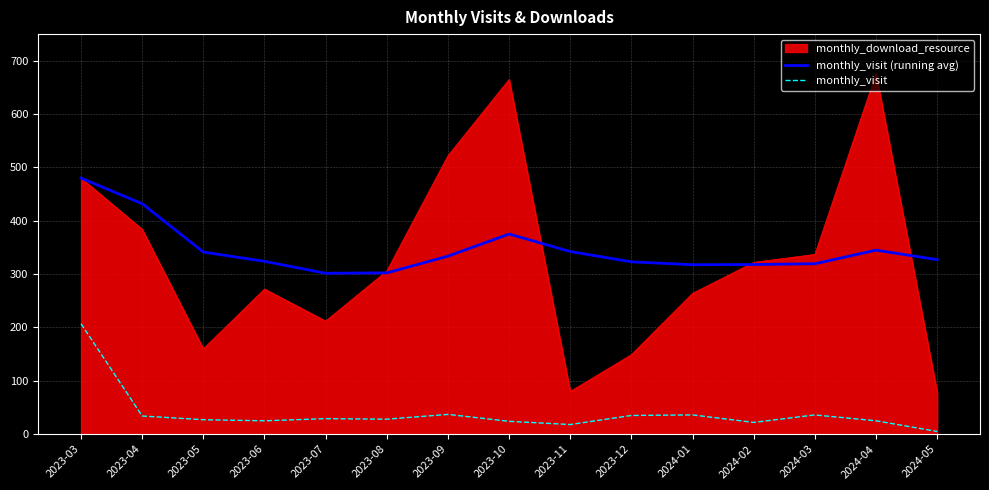

True or false: monthly_visit (running avg) and monthly_visit intersect in this chart.

False